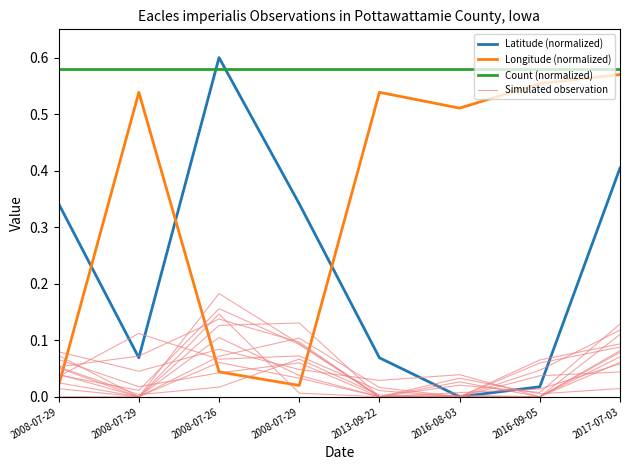

Rank the series by their average value, from highest to lowest.

Count (normalized), Longitude (normalized), Latitude (normalized), Simulated observation